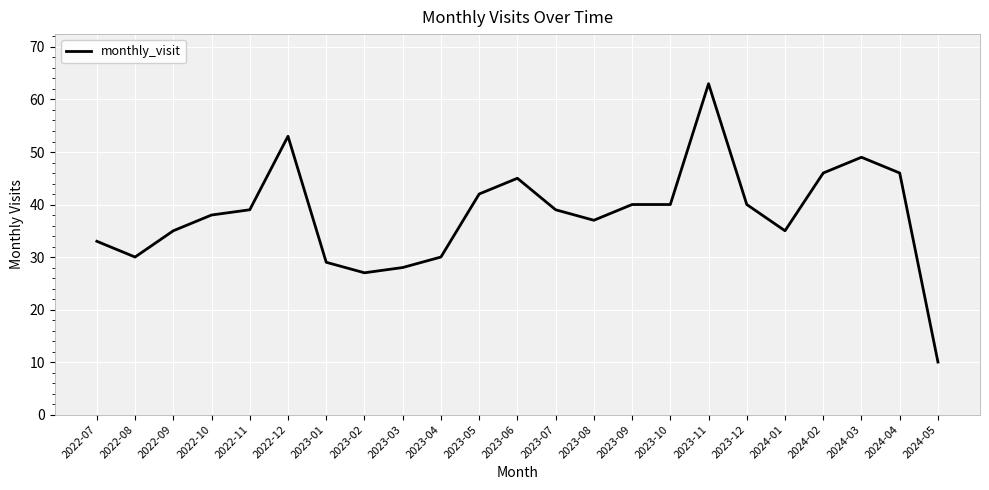

Is it true that the value at 2023-07 is 60?

False